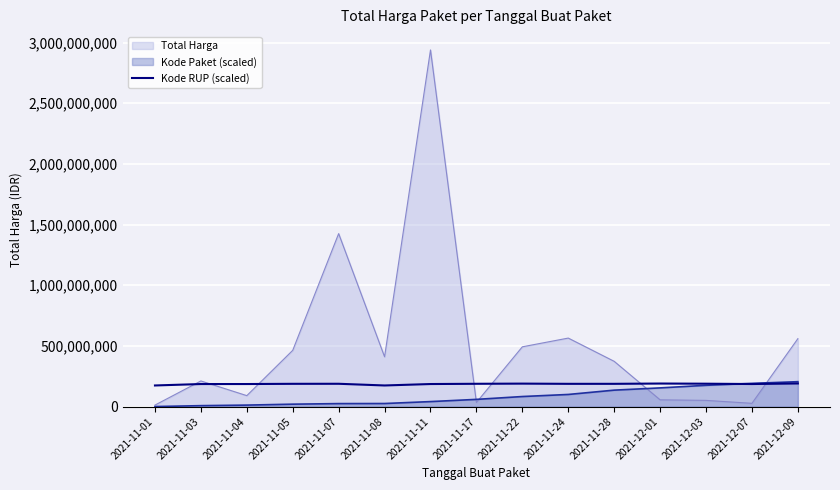

How many lines are shown in the chart?

3